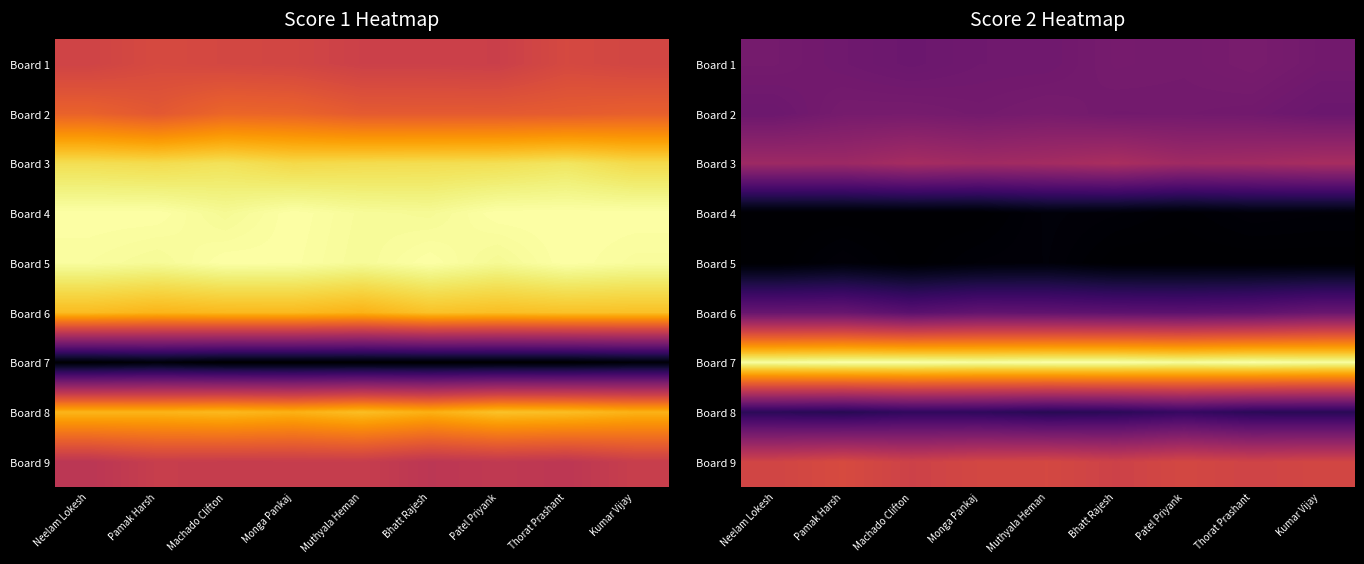

What is the highest value of the Board 6 series?

7.4